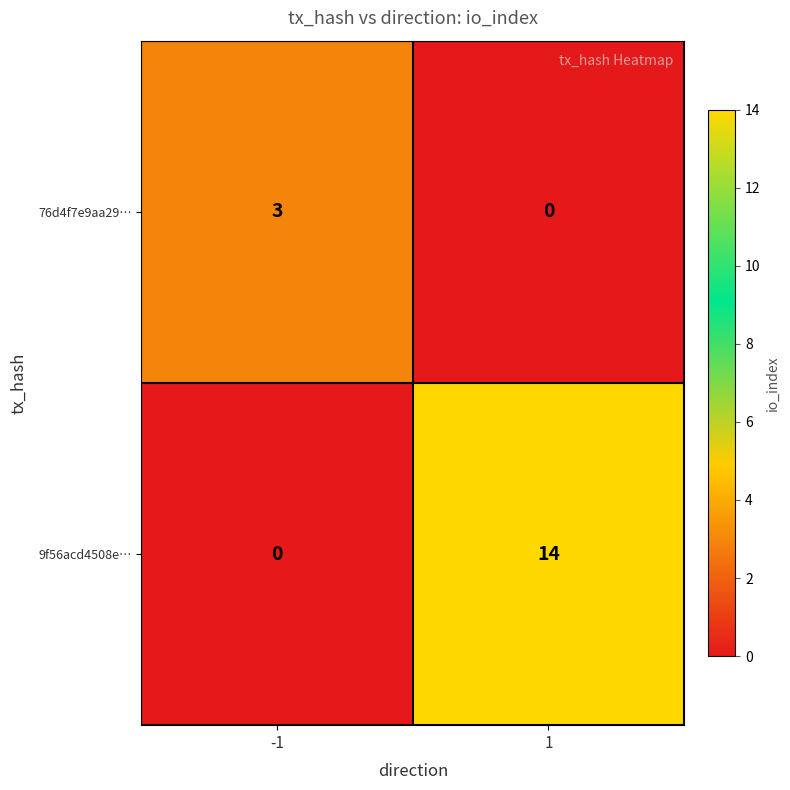

At how many categories does at least one series exceed 12?

1